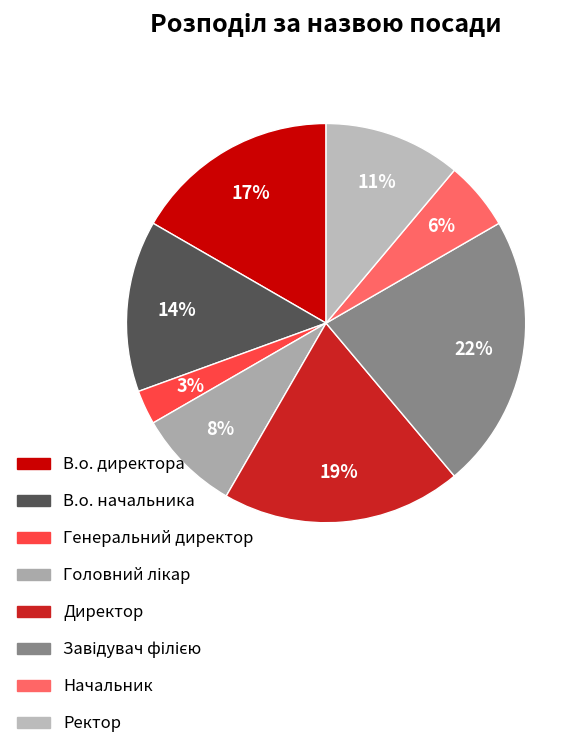

What percentage is the Директор slice, to the nearest percent?

19%